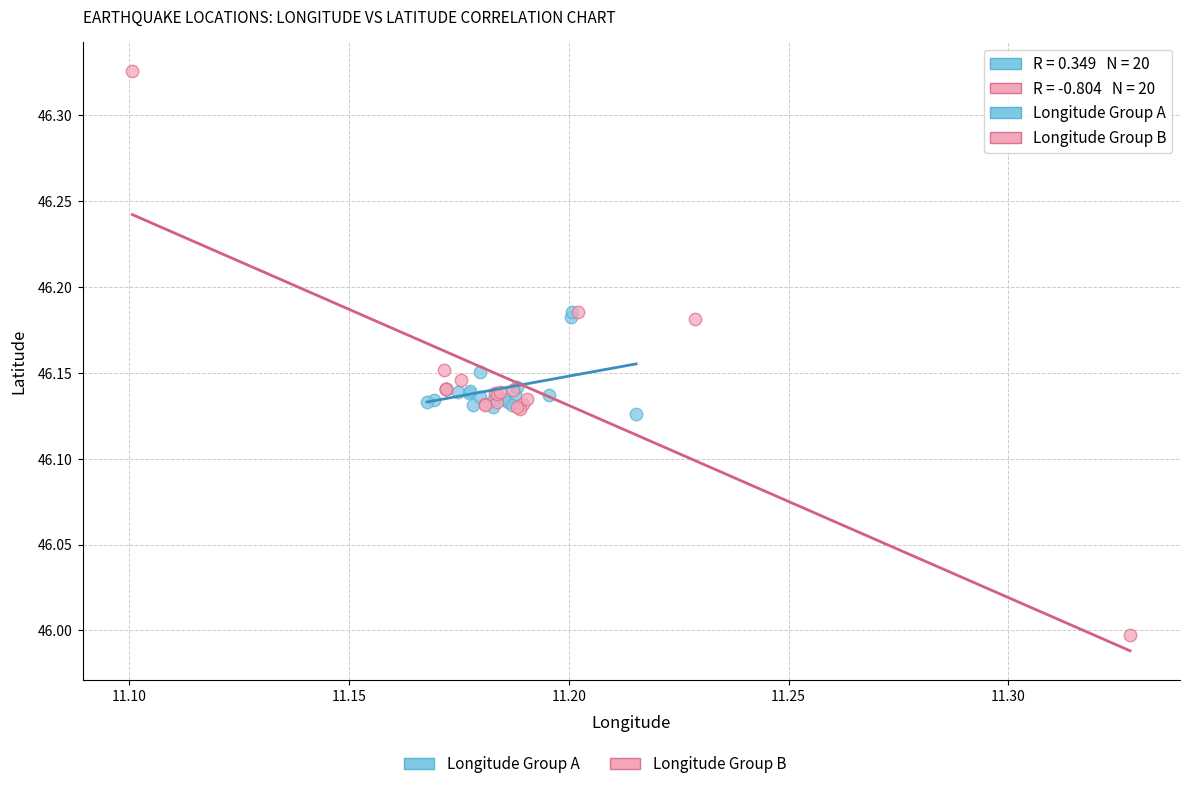

Which series reaches the maximum Y coordinate?

Longitude Group B